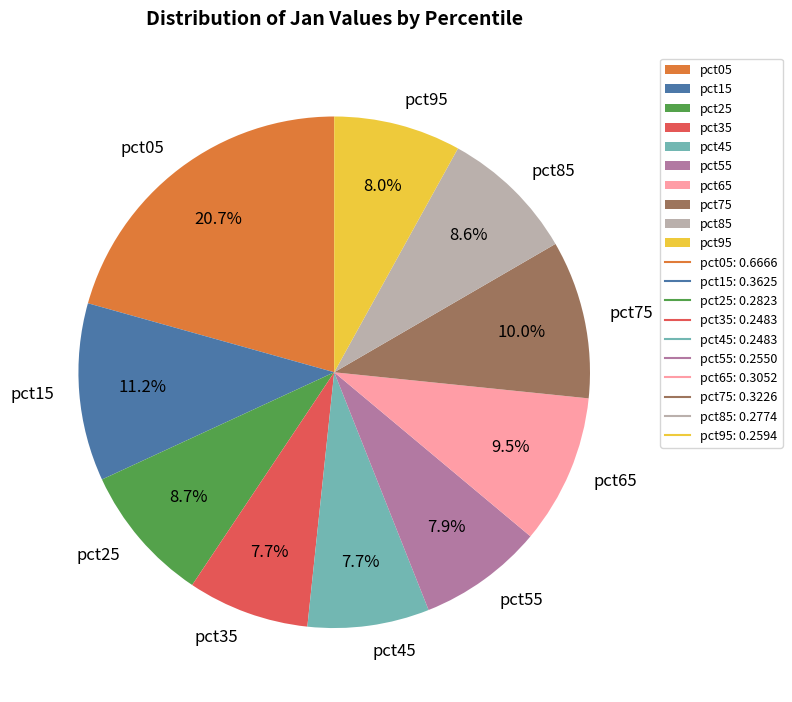

The pct85 slice represents 3% of the pie. True or false?

False